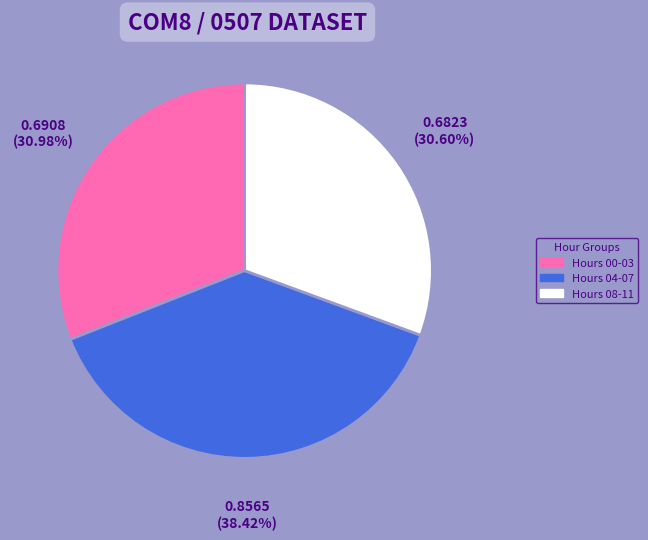

Is there a majority slice in this chart?

No